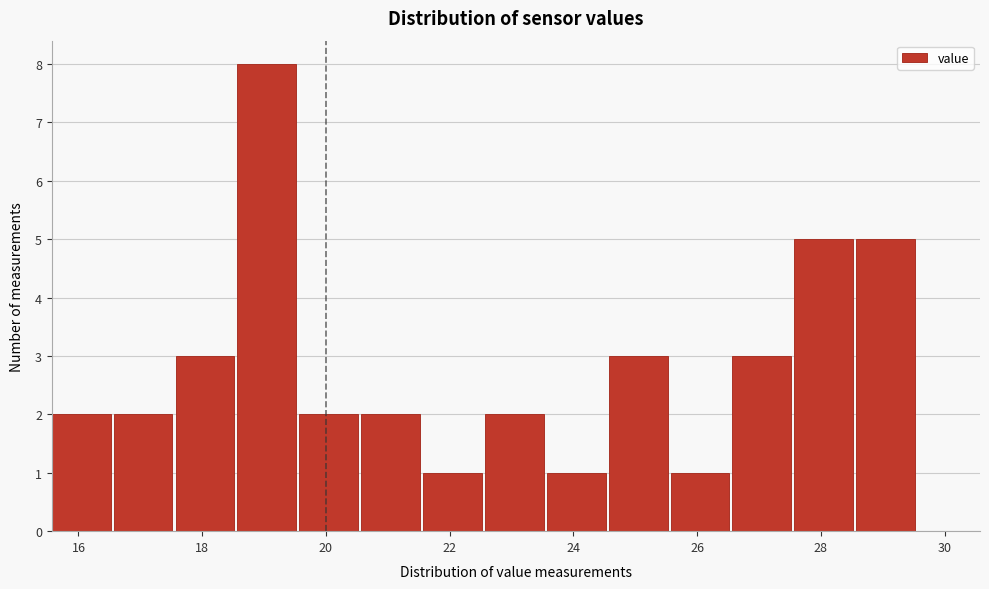

Reading left to right, list every bar in this chart as the range it spans on the x-axis followed by its height. Neither the bar edges nor the heights are printed on the chart, so give them approximately, as read against the axes.

15.6 to 16.6: 2
16.6 to 17.6: 2
17.6 to 18.6: 3
18.6 to 19.6: 8
19.6 to 20.6: 2
20.6 to 21.6: 2
21.6 to 22.6: 1
22.6 to 23.6: 2
23.6 to 24.6: 1
24.6 to 25.6: 3
25.6 to 26.6: 1
26.6 to 27.6: 3
27.6 to 28.6: 5
28.6 to 29.6: 5
29.6 to 30.6: 0